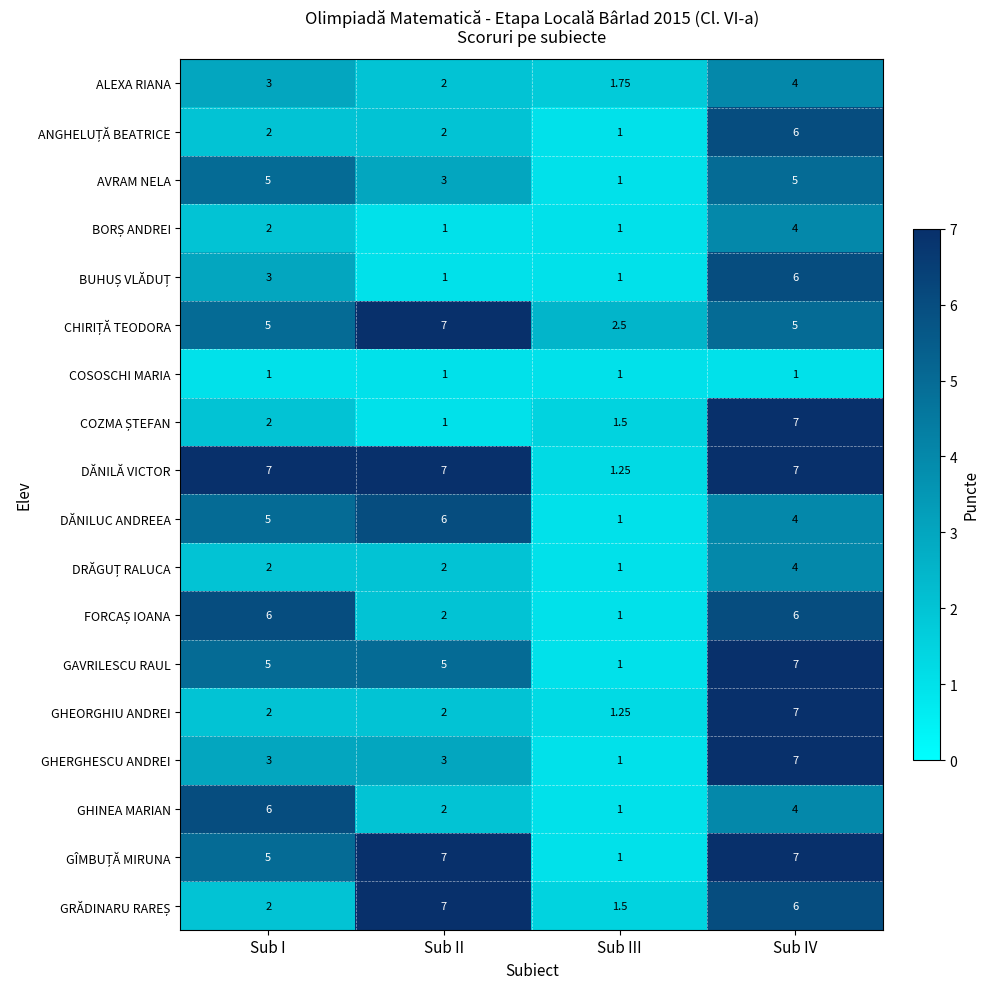

At which category is the sum across all series the highest?

Sub IV